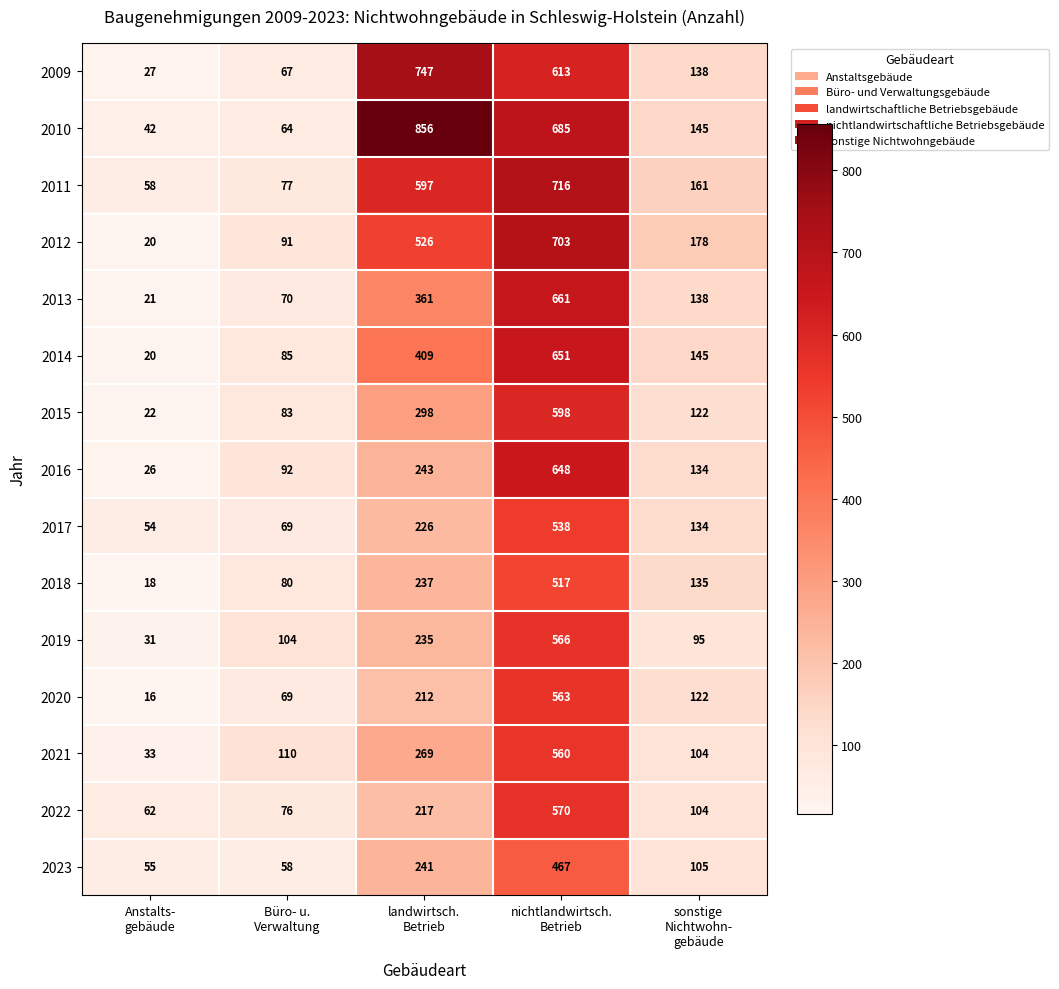

What is the total value across all series at Büro- u.
Verwaltung?

1195